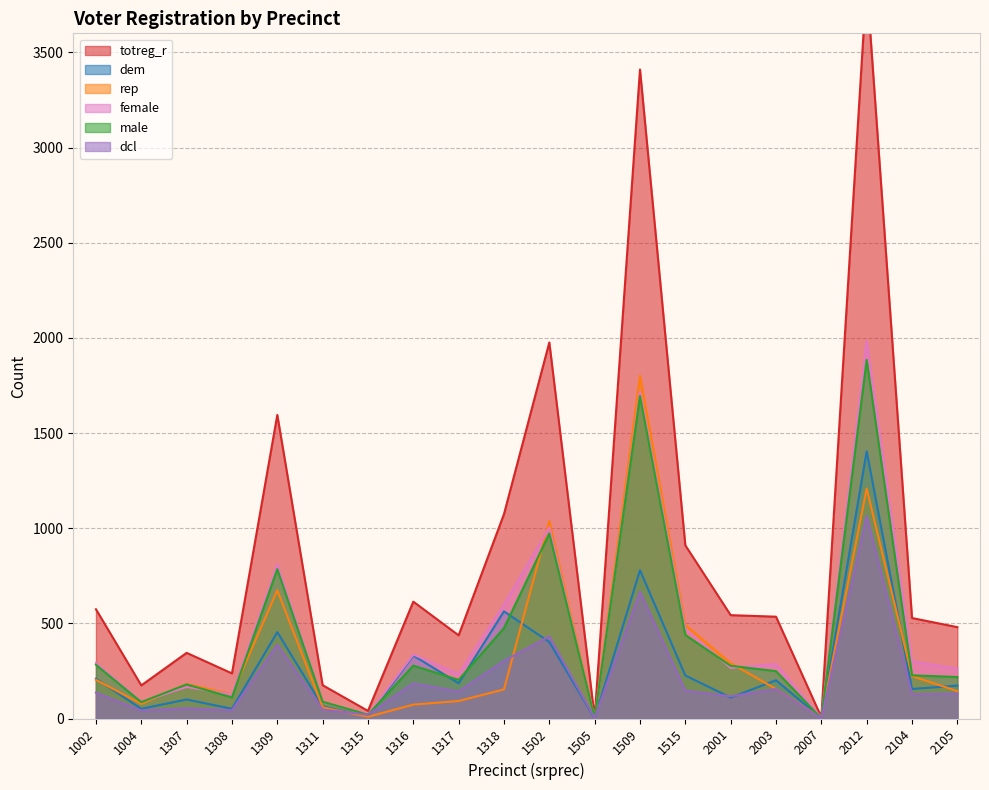

True or false: totreg_r and male intersect in this chart.

False